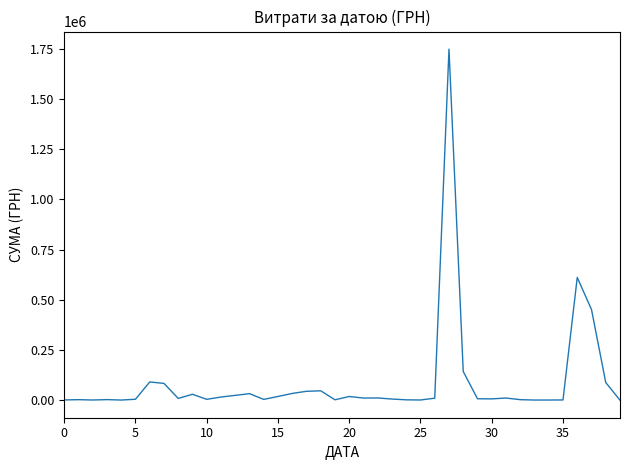

What is the greatest value displayed?

1749119.6